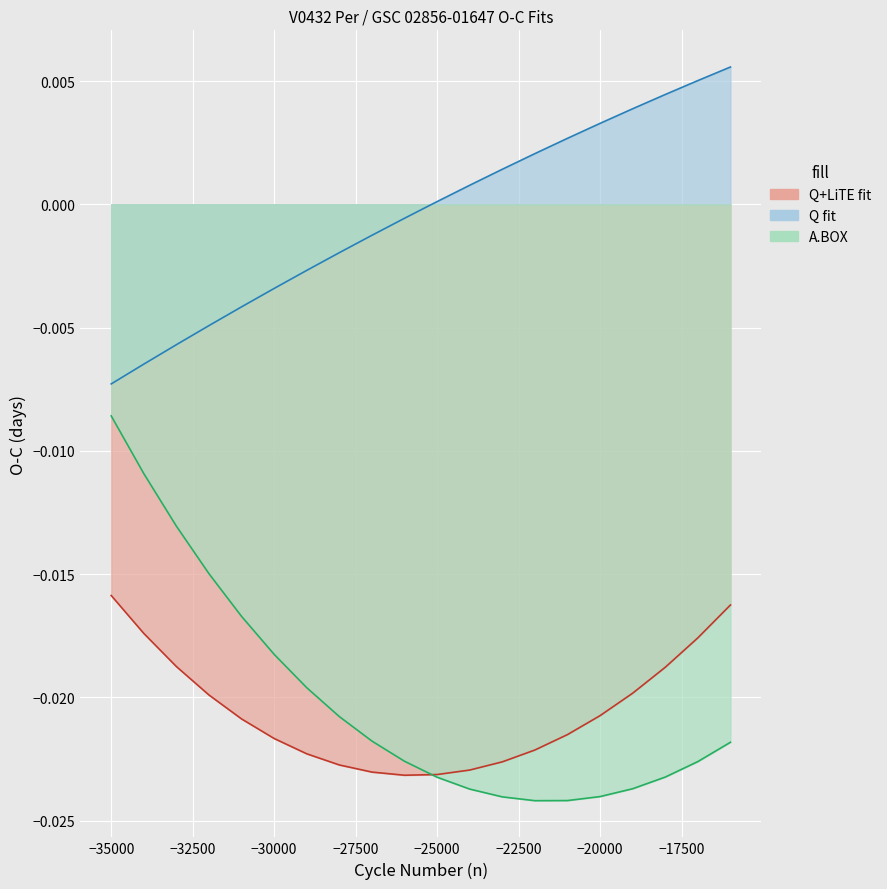

Which series ends up on top after the final intersection of Q+LiTE fit and A.BOX?

Q+LiTE fit